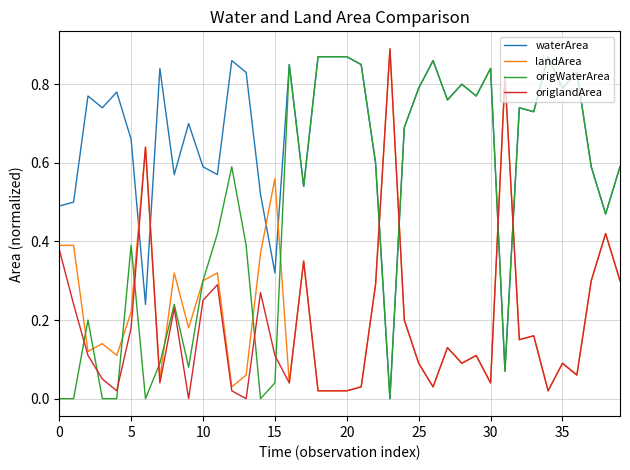

How many lines are shown in the chart?

4